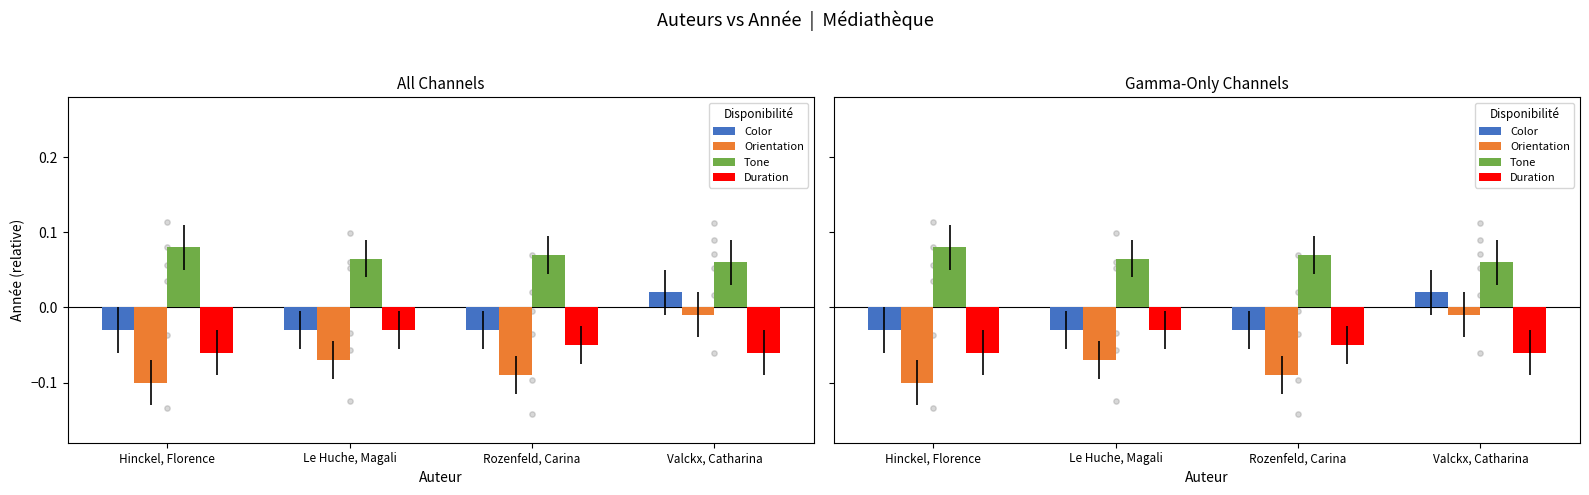

Is the value of Duration at Le Huche, Magali greater than the value of Orientation at Rozenfeld, Carina?

Yes